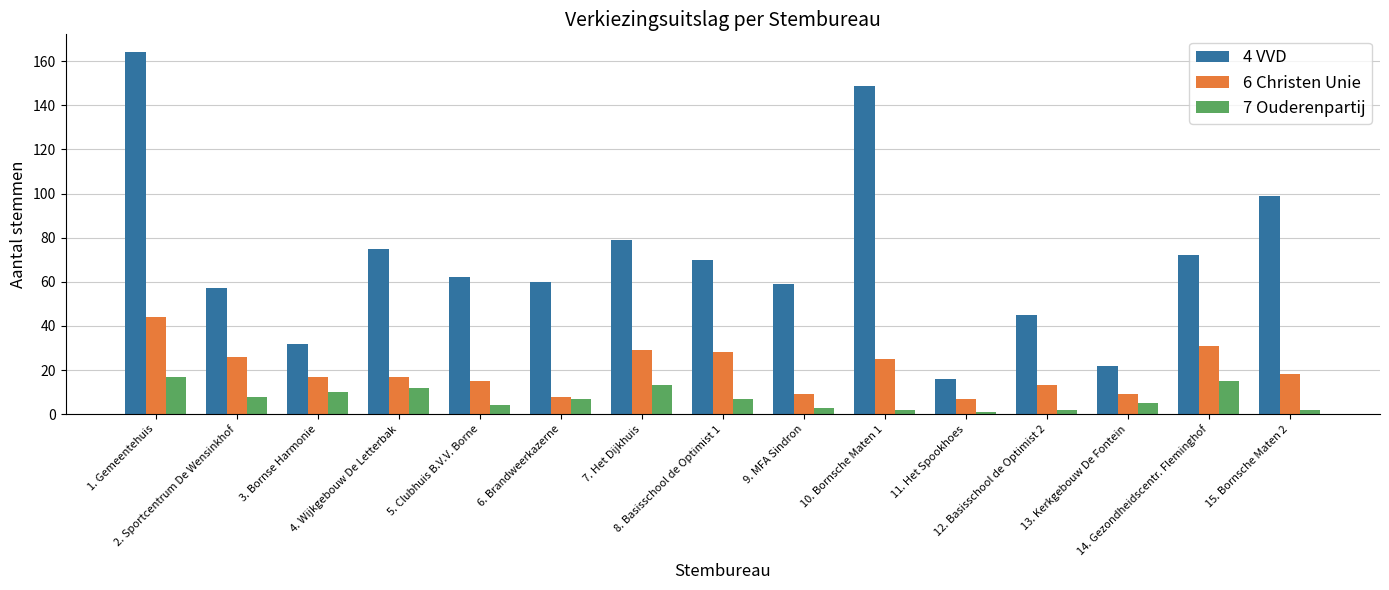

What are all the series names shown in the legend?

4 VVD, 6 Christen Unie, 7 Ouderenpartij